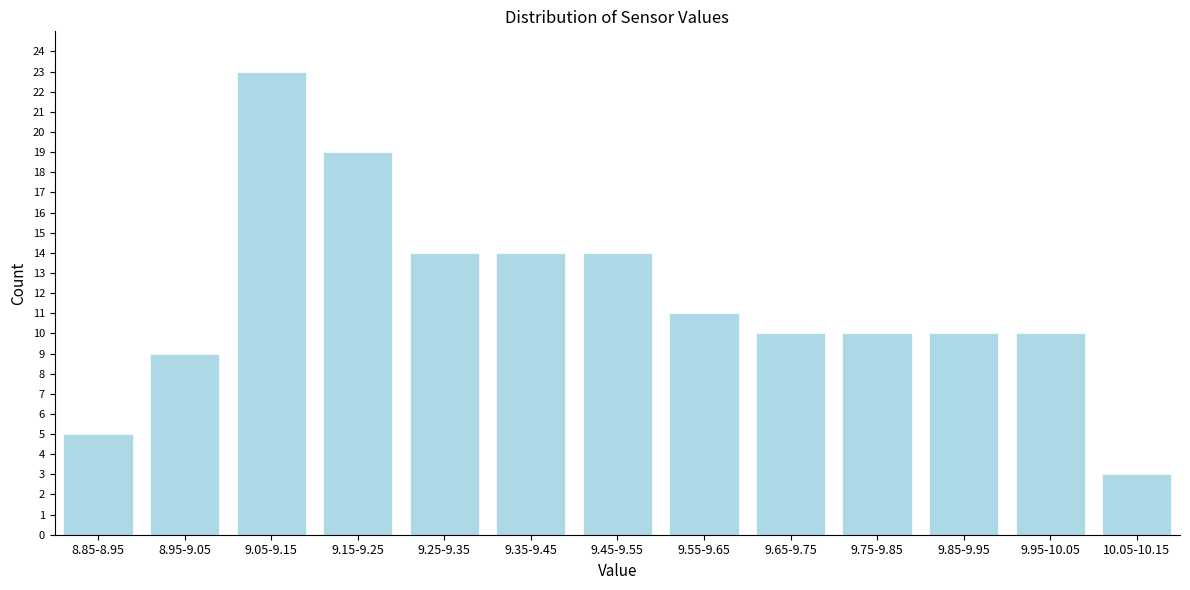

Reading left to right, what are all the values shown in this chart?

5	9	23	19	14	14	14	11	10	10	10	10	3